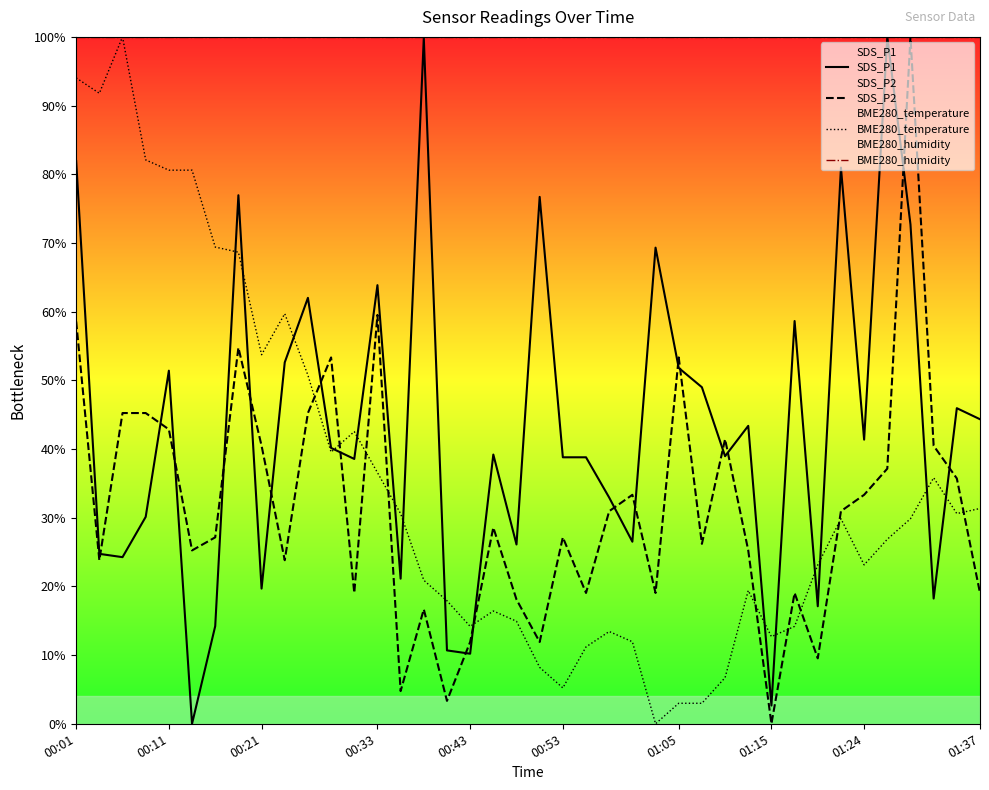

What is the sum of all SDS_P1 values?

1735.7